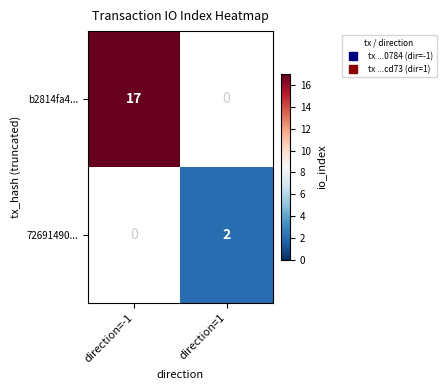

Is it true that b2814fa4... equals 17.0 at direction=-1?

True